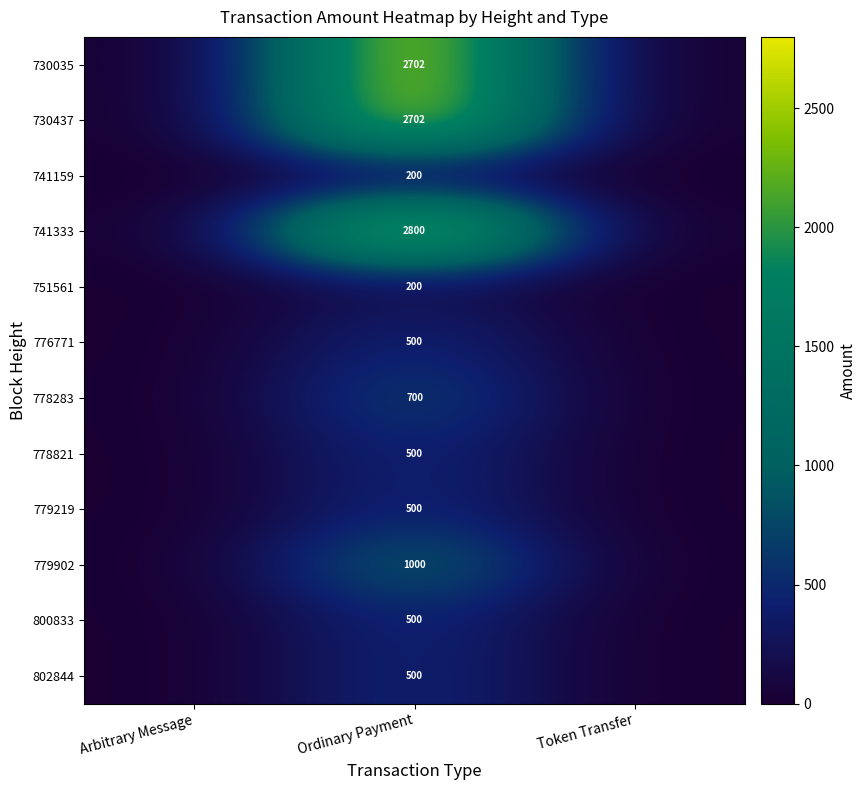

What is the total value across all series at Ordinary Payment?

12804